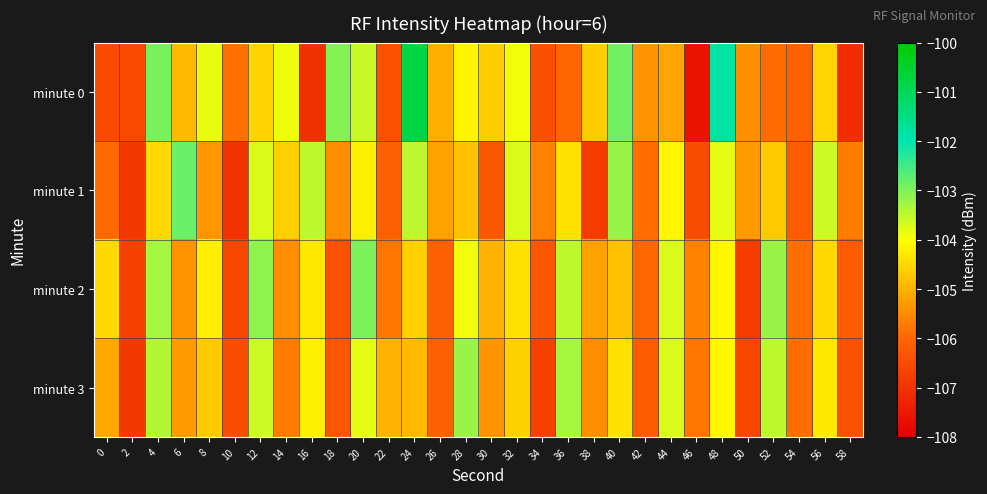

What is the difference between the highest and lowest values at 32?

0.9